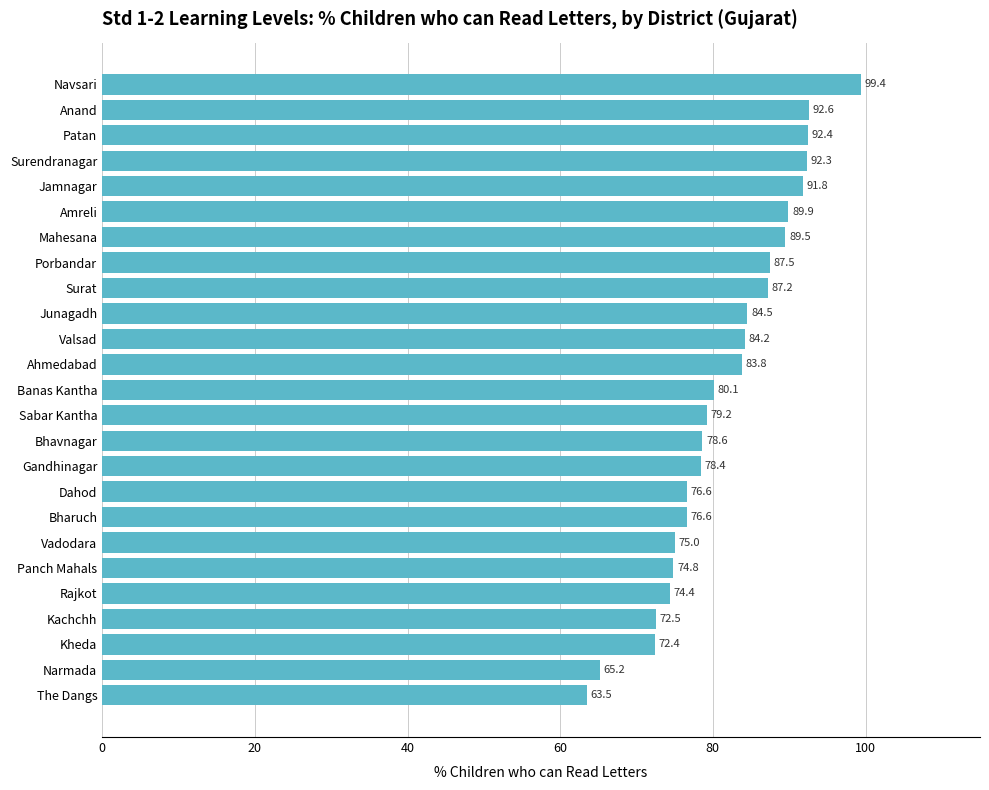

The chart shows a value of 30.7 at Gandhinagar. True or false?

False